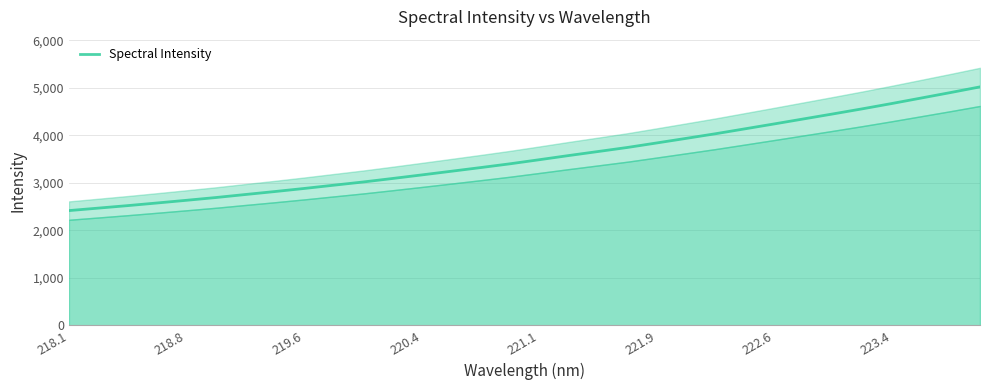

What is the sum of all values?

113324.8